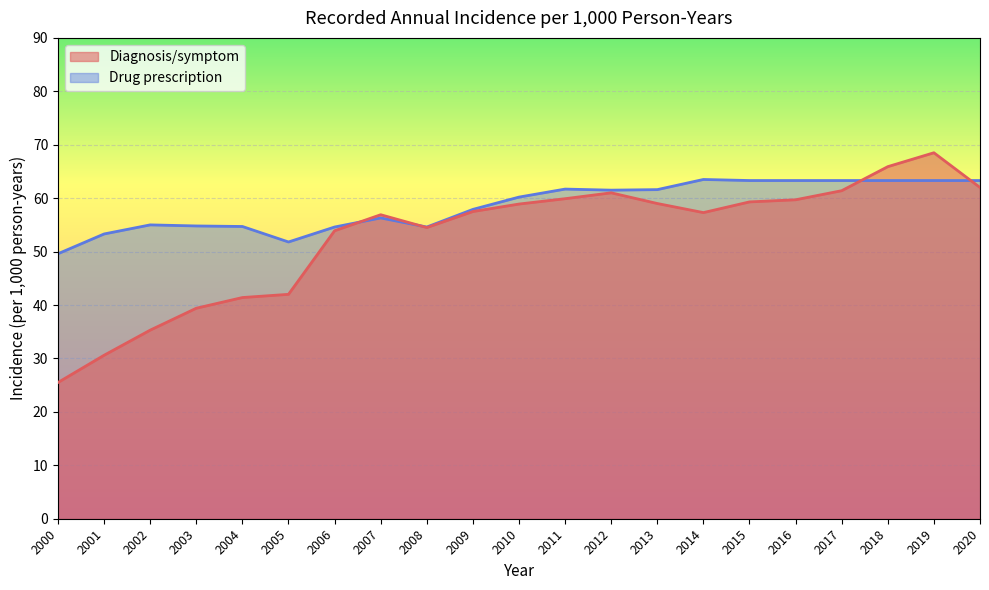

At which label does Diagnosis/symptom first exceed 57?

2009